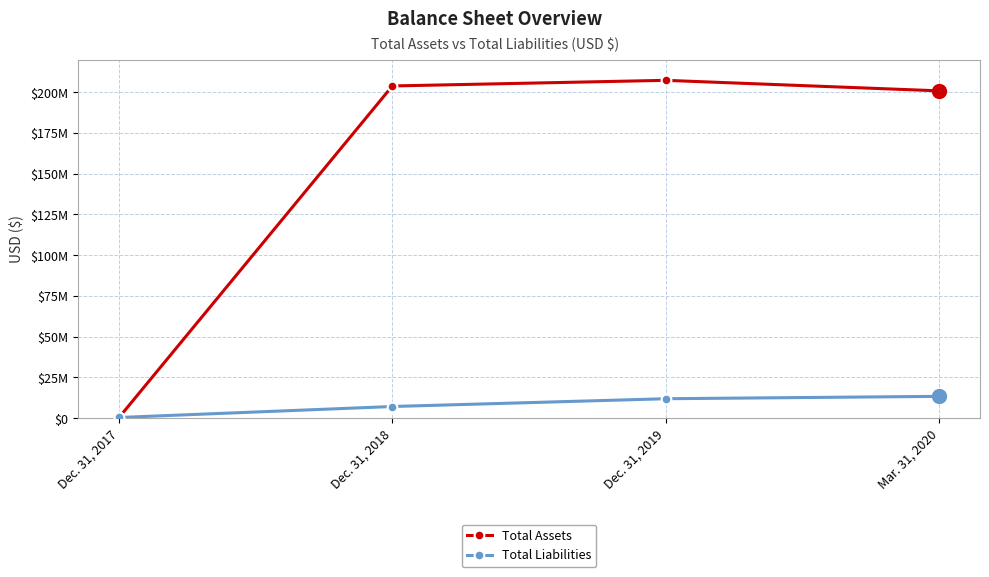

List the series in order of their overall mean, highest first.

Total Assets, Total Liabilities